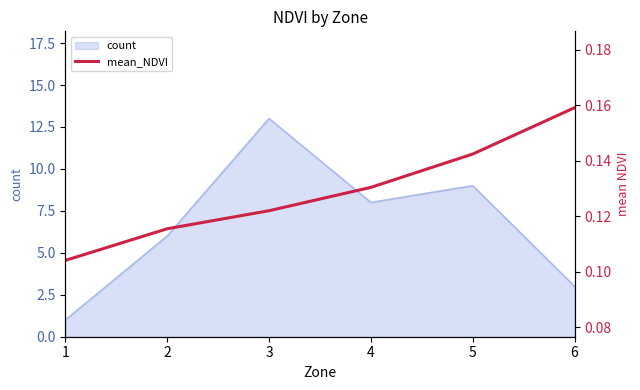

What is the maximum value for count?

13